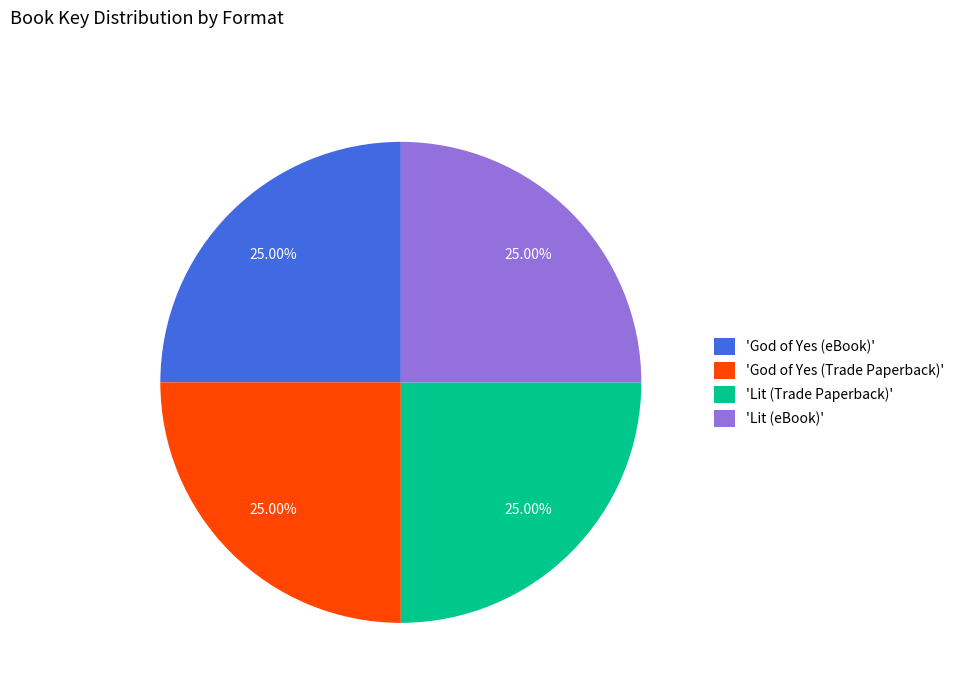

Is 'God of Yes (Trade Paperback)' the majority of the pie?

No